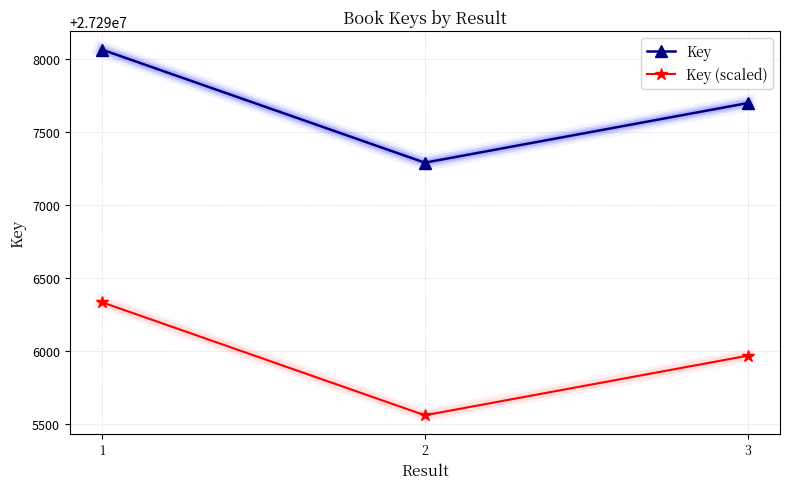

Which series has the widest spread of values?

Key